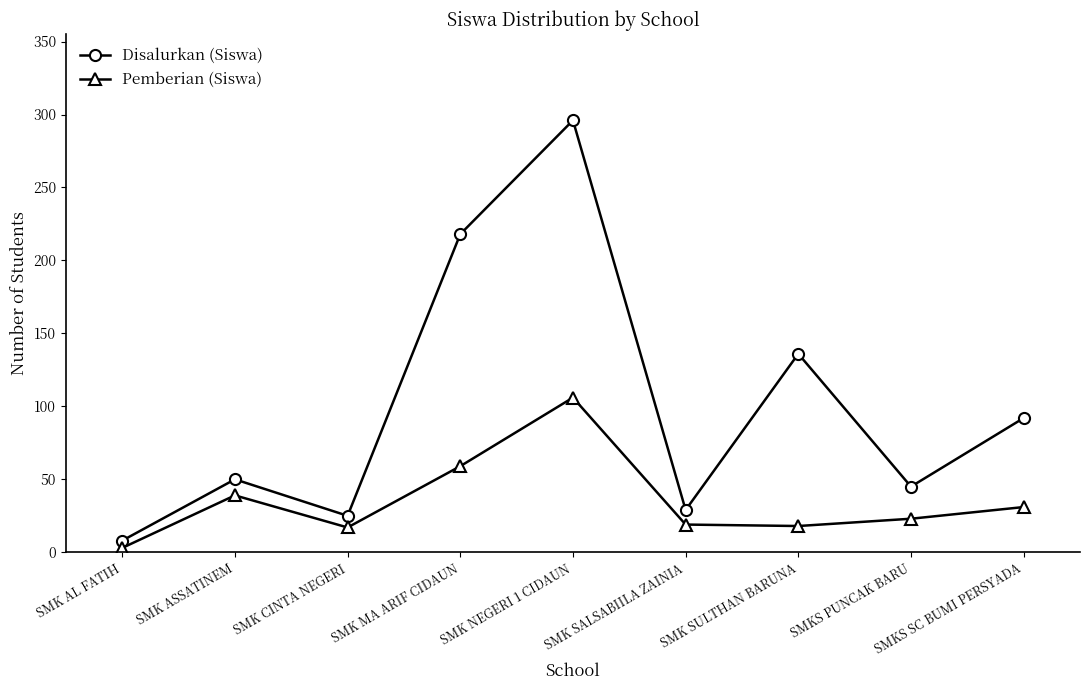

True or false: Pemberian (Siswa) and Disalurkan (Siswa) intersect in this chart.

False